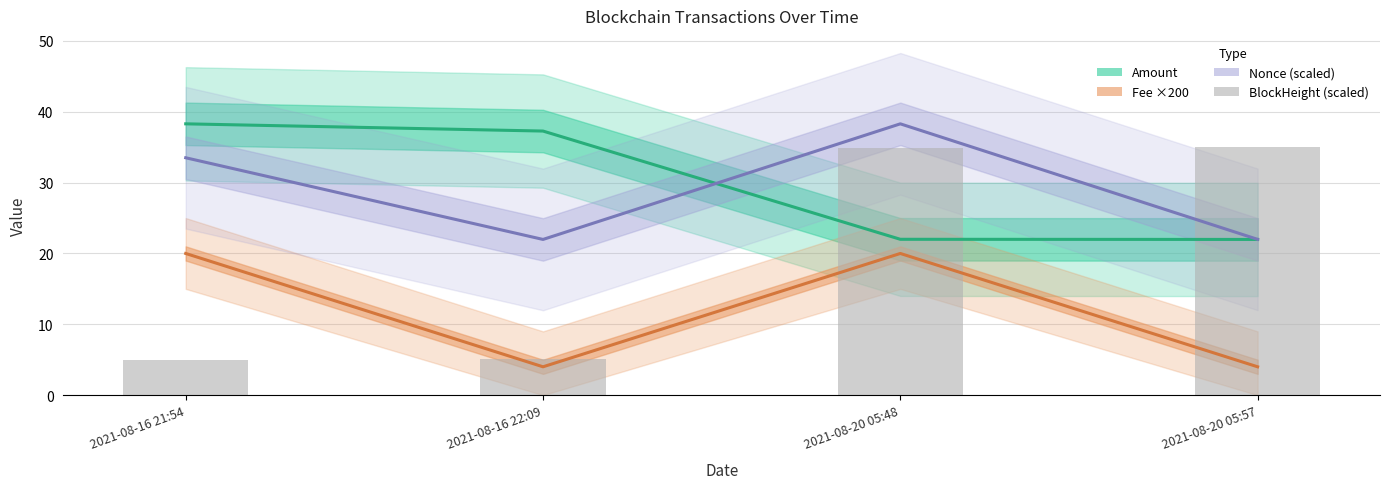

What is the sum of the Amount values at 2021-08-16 22:09 and 2021-08-20 05:57?

59.3